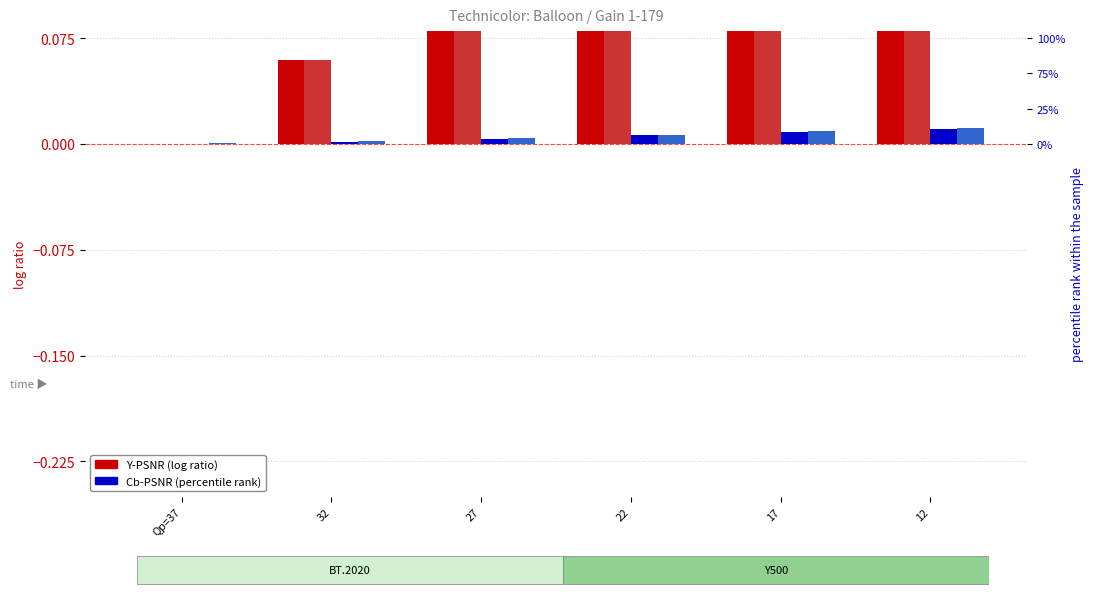

The BT.2020 Cb-PSNR series shows 0.0 at 17. True or false?

False